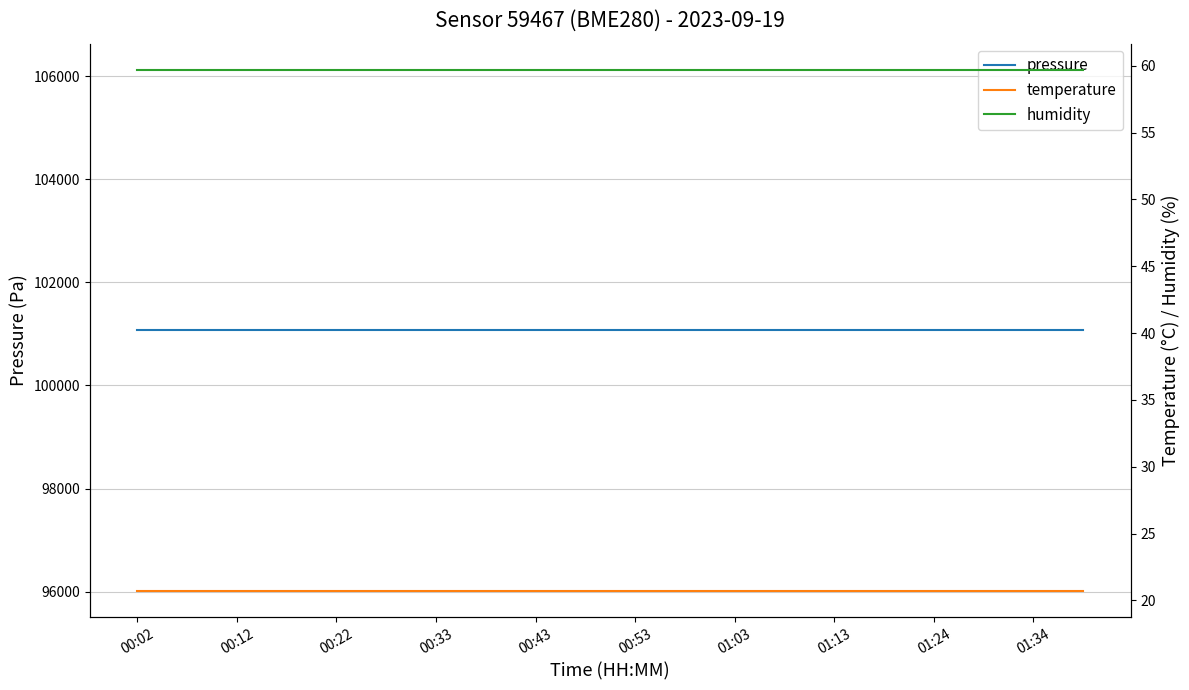

What are all the series names shown in the legend?

pressure, temperature, humidity